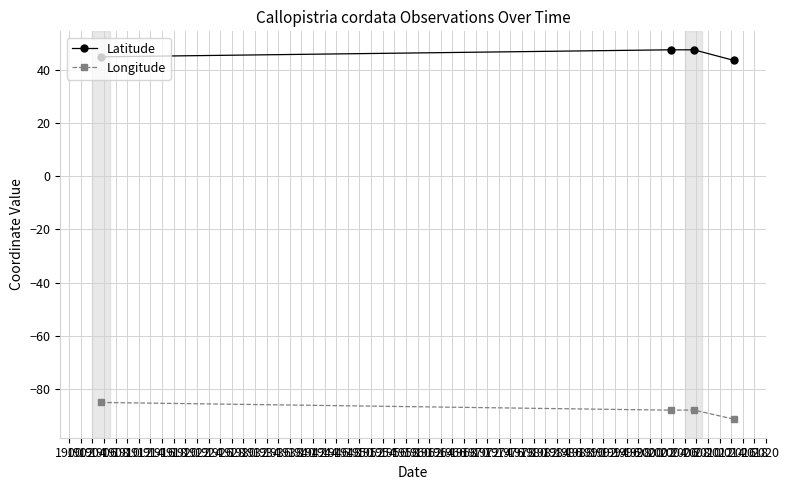

What is the minimum value shown in the chart?

-91.3